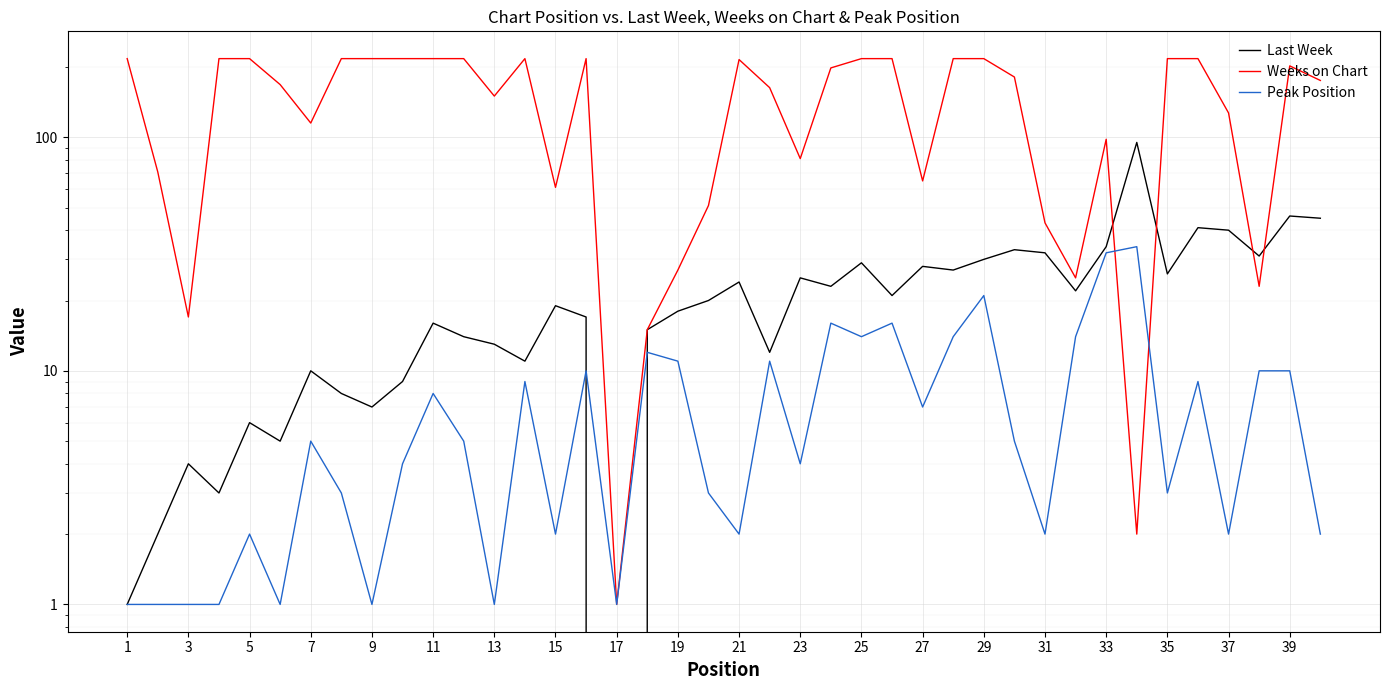

What is the greatest value displayed?

217